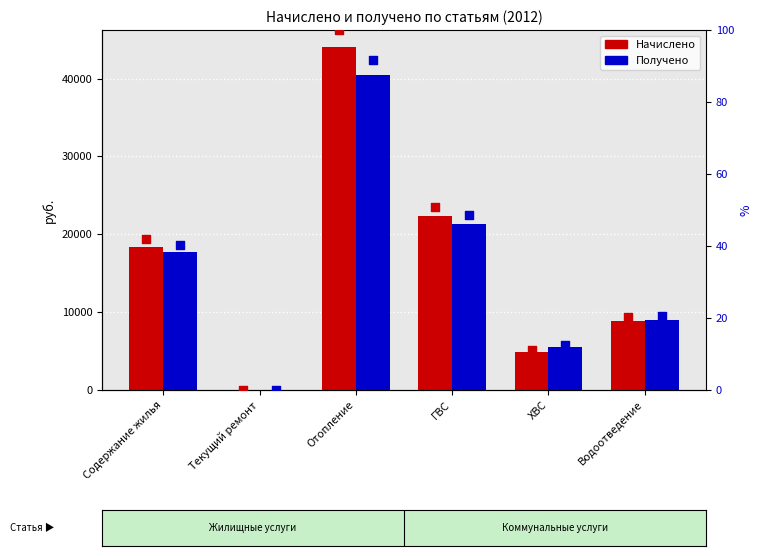

At which category is the sum across all series the highest?

Отопление